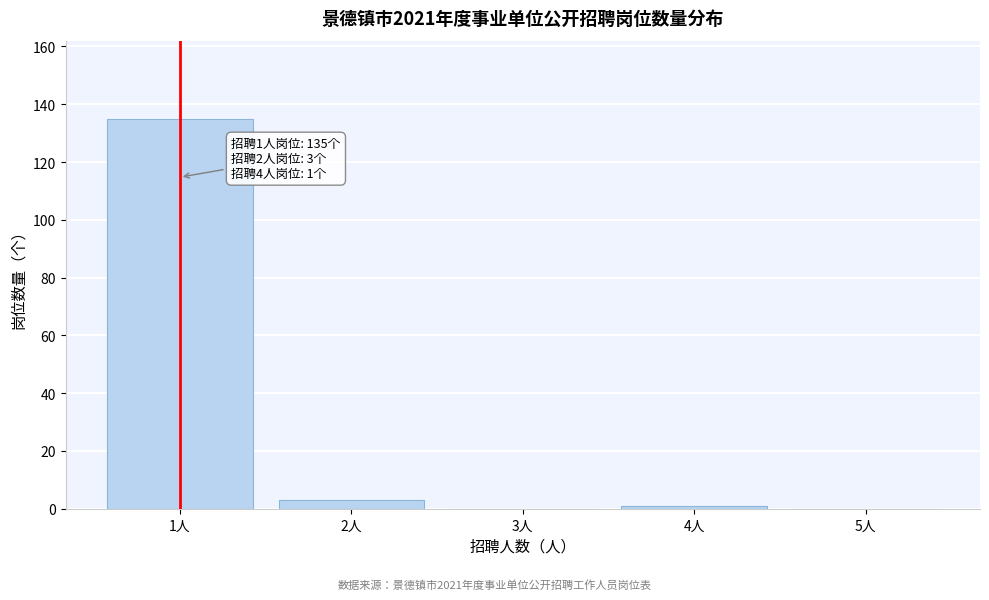

Reading right to left, transcribe all the data shown in this chart.

5人=0	4人=1	3人=0	2人=3	1人=135